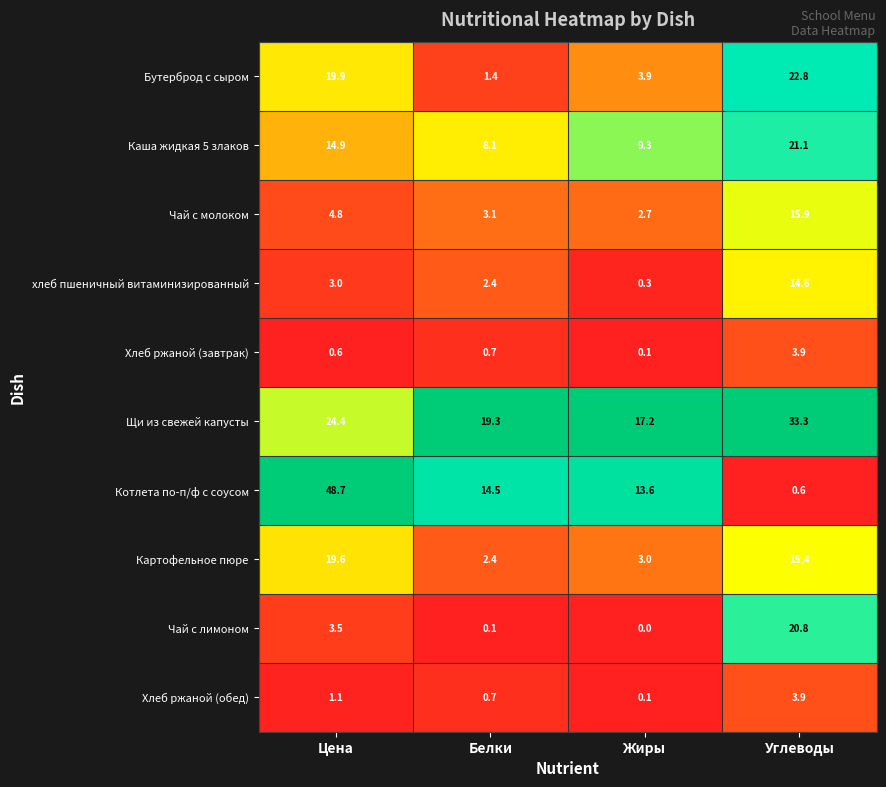

What is the total value across all series at Цена?

140.5